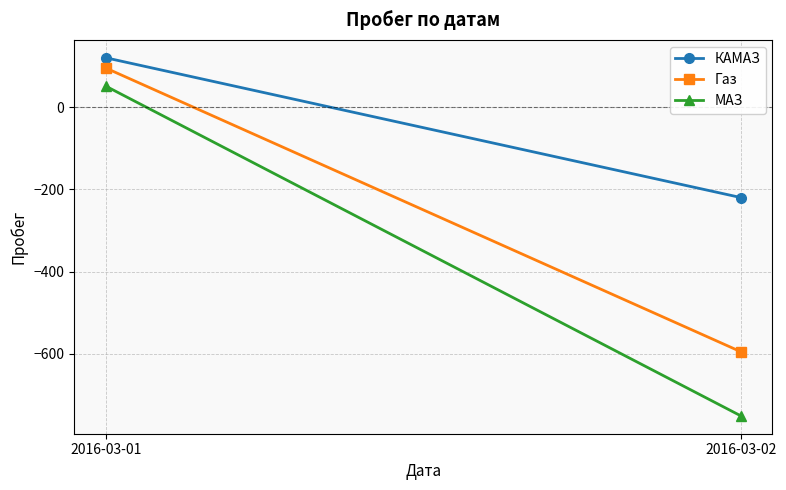

What are all the series names shown in the legend?

КАМАЗ, Газ, МАЗ